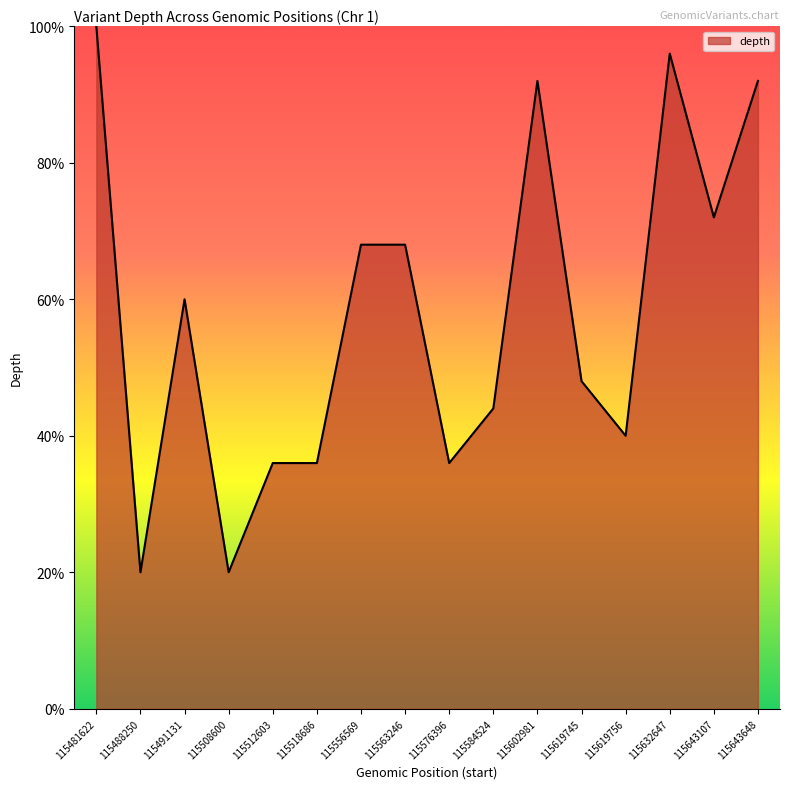

Which has a higher value, 115643648 or 115481622?

115481622